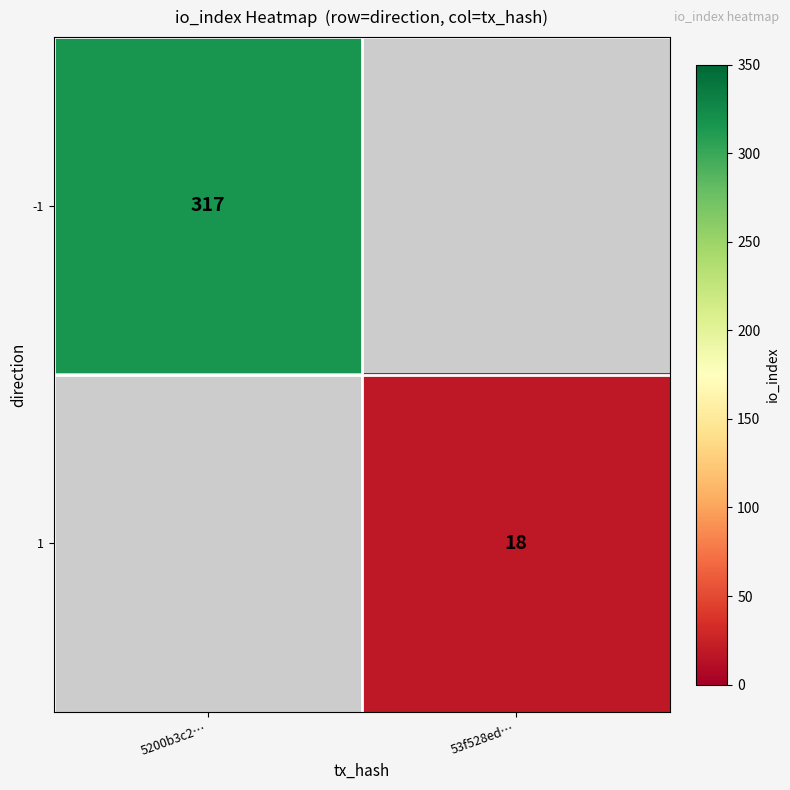

The value of 1 at 53f528ed… is 18. True or false?

True